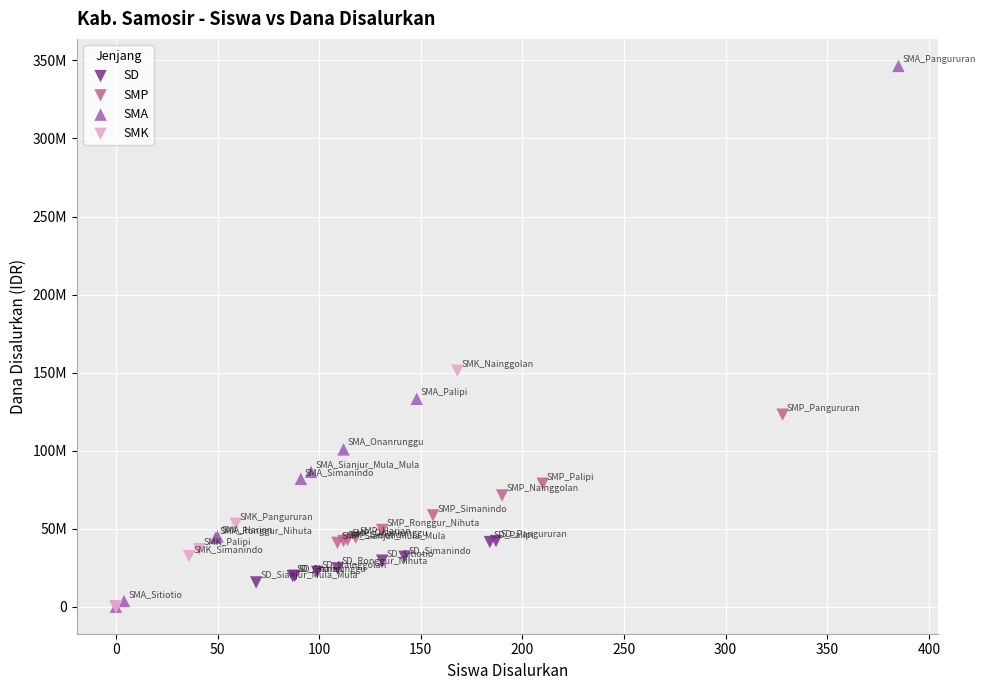

Which series reaches the maximum Y coordinate?

SMA